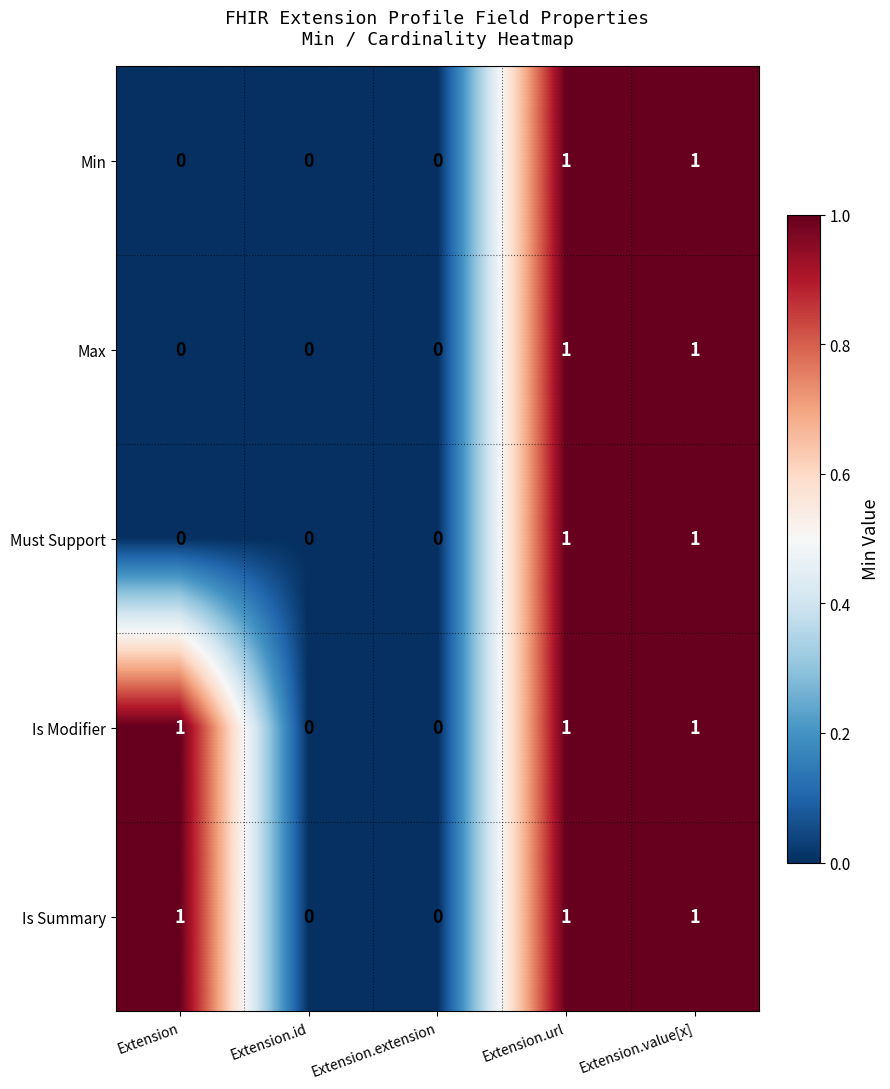

Is it true that Is Modifier equals 0 at Extension.value[x]?

False